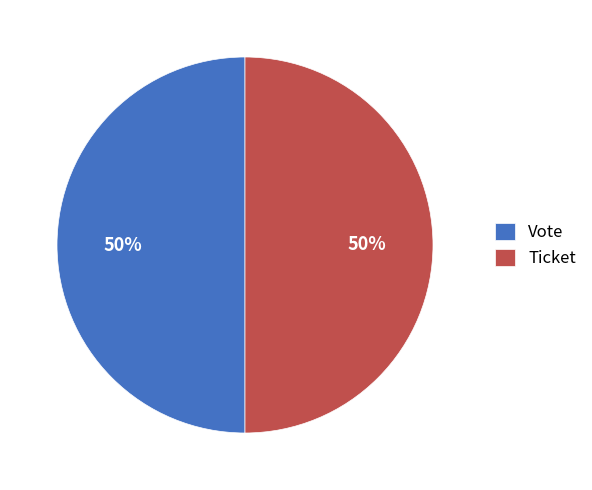

To the nearest percent, what is the combined percentage of Vote and Ticket?

100%